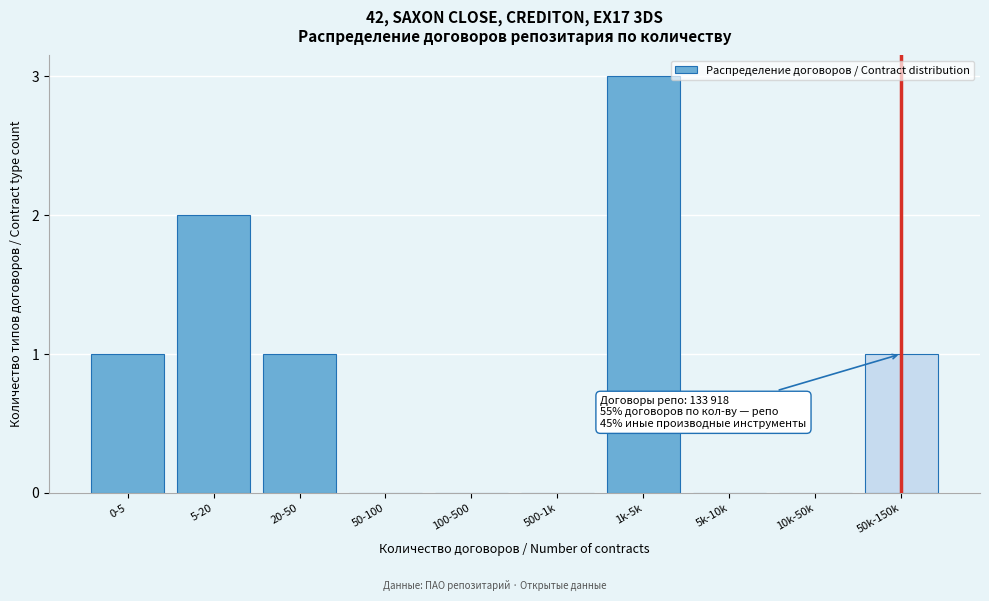

Reading right to left, transcribe all the data shown in this chart.

50k-150k=1	10k-50k=0	5k-10k=0	1k-5k=3	500-1k=0	100-500=0	50-100=0	20-50=1	5-20=2	0-5=1